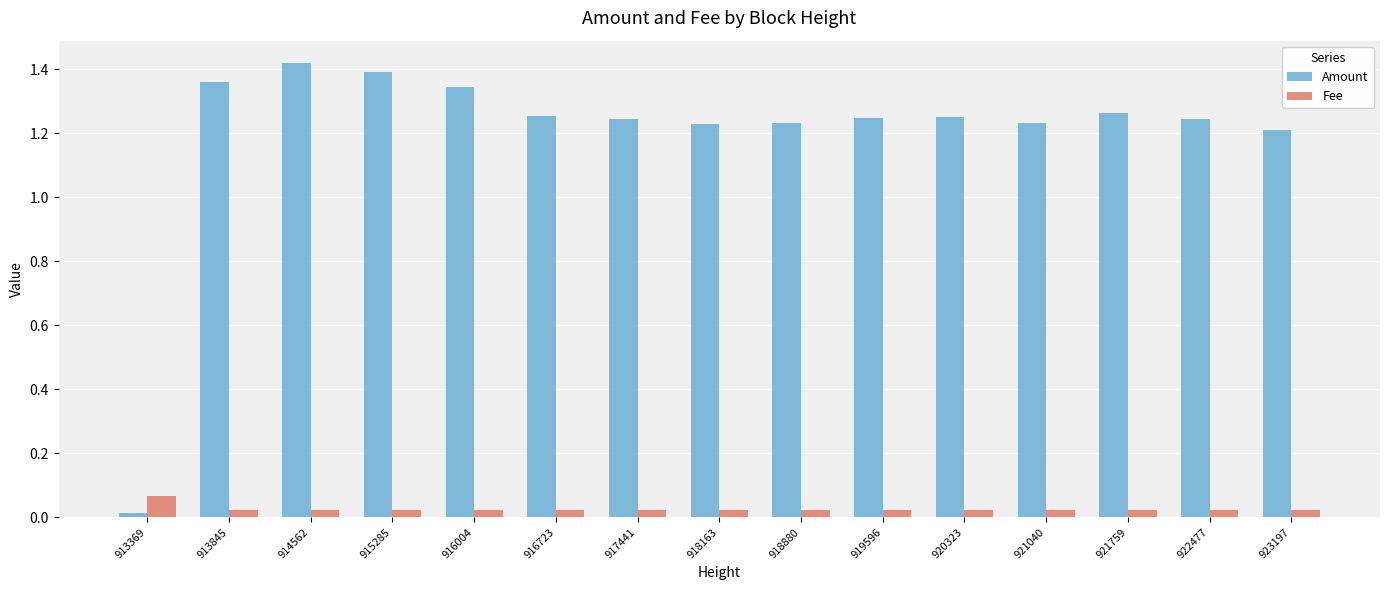

The Fee series shows 0.0 at 913845. True or false?

True